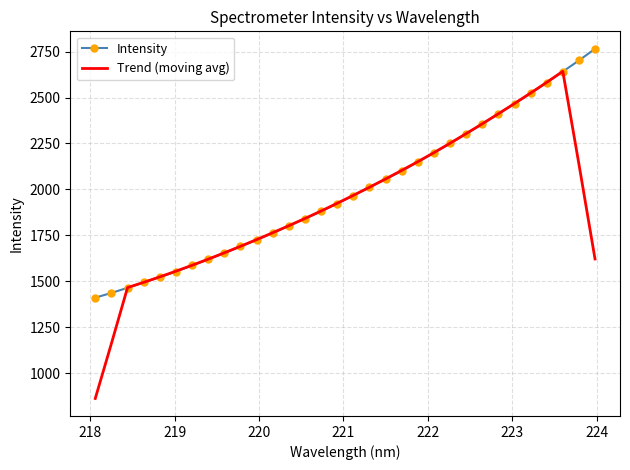

List the series in order of their peak value, highest first.

Intensity, Trend (moving avg)